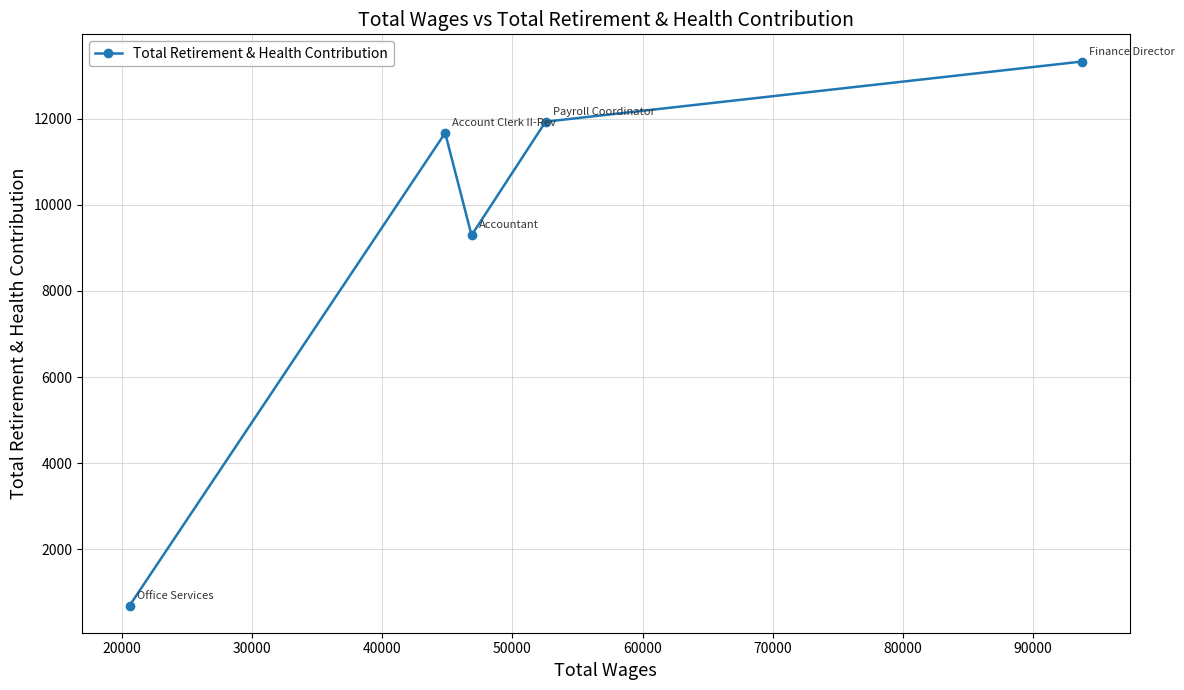

What is the smallest value displayed?

698